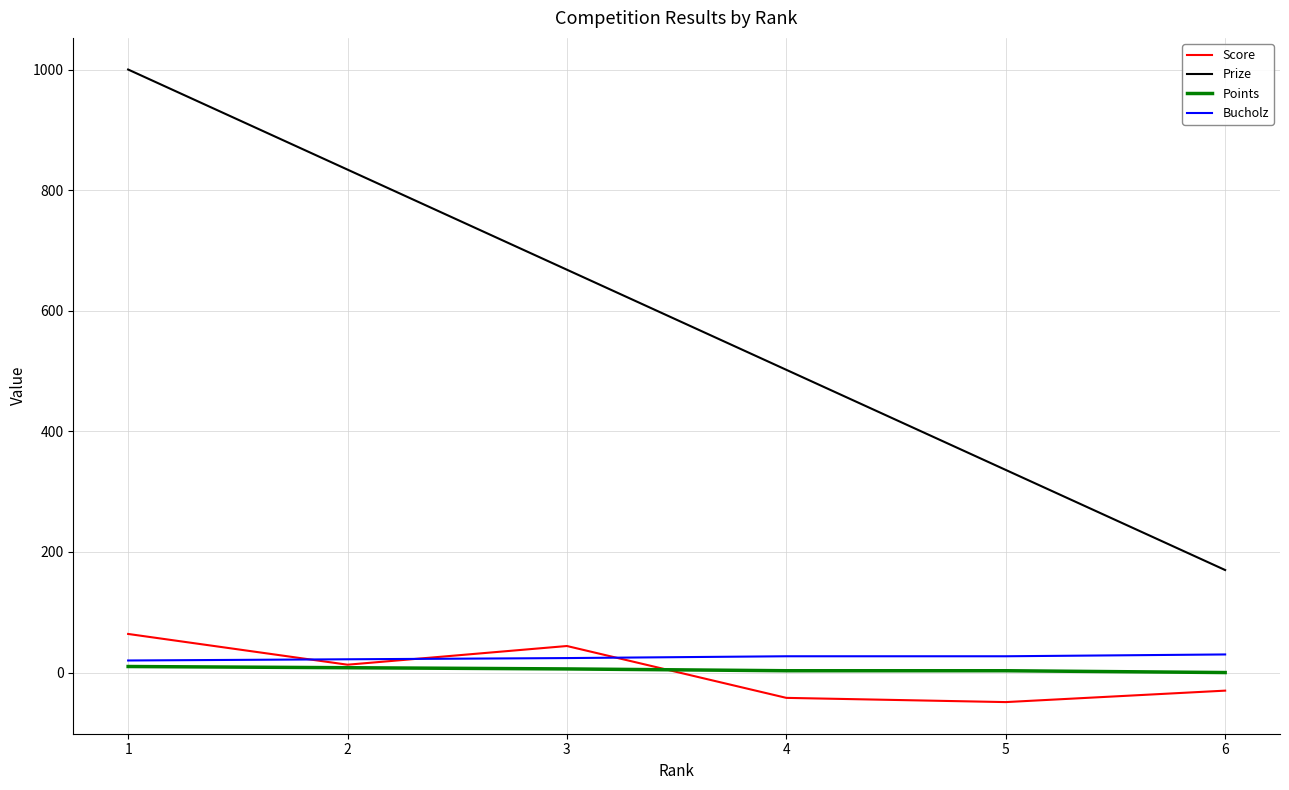

Which category has the highest value in the Prize series?

1